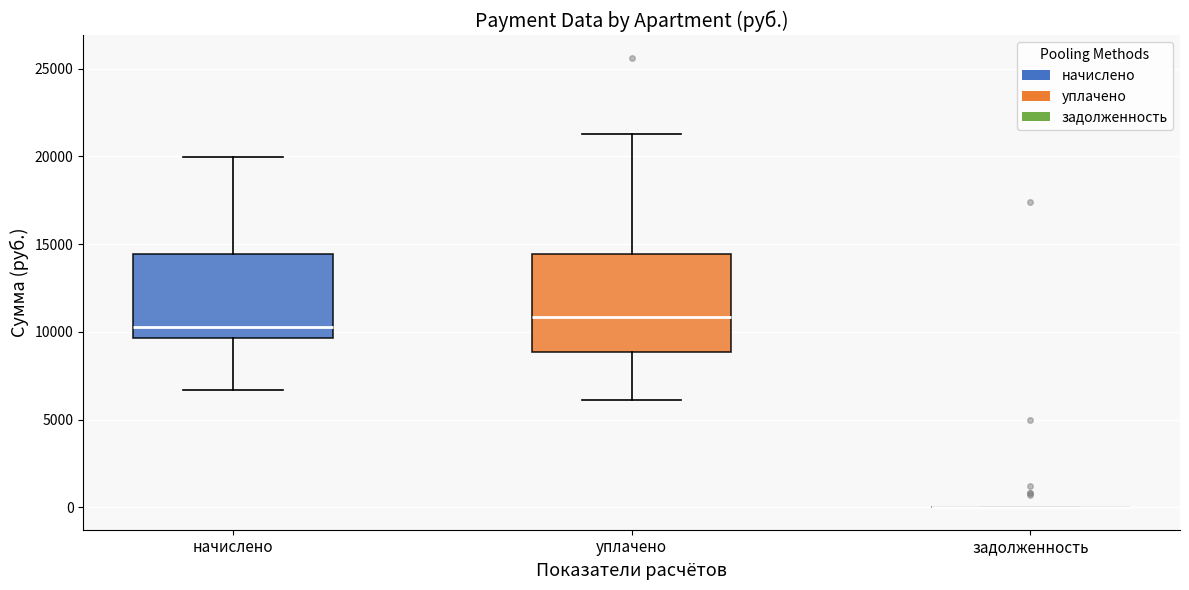

Reading left to right, transcribe this box plot: for each box, give where its median line is, the range the box spans, and where its two whiskers end, as read against the y-axis. The values are not printed on the chart, so give them approximately, as read against the axis.

начислено: median 10500, box 9500 to 14500, whiskers 6500 to 20000
уплачено: median 11000, box 9000 to 14500, whiskers 6000 to 21500
задолженность: box collapsed to a line at 0, whiskers 0 to 0